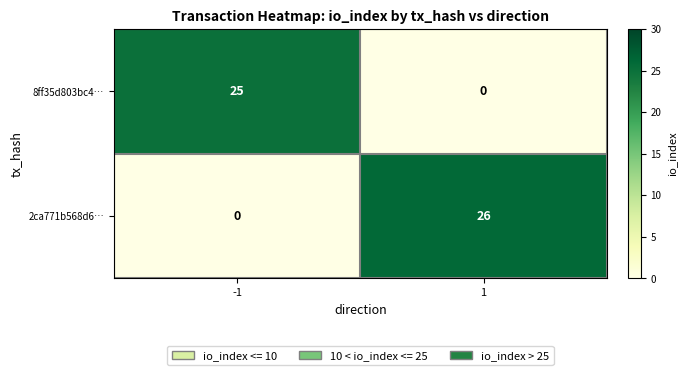

Rank the series by their average value, from lowest to highest.

8ff35d803bc4…, 2ca771b568d6…